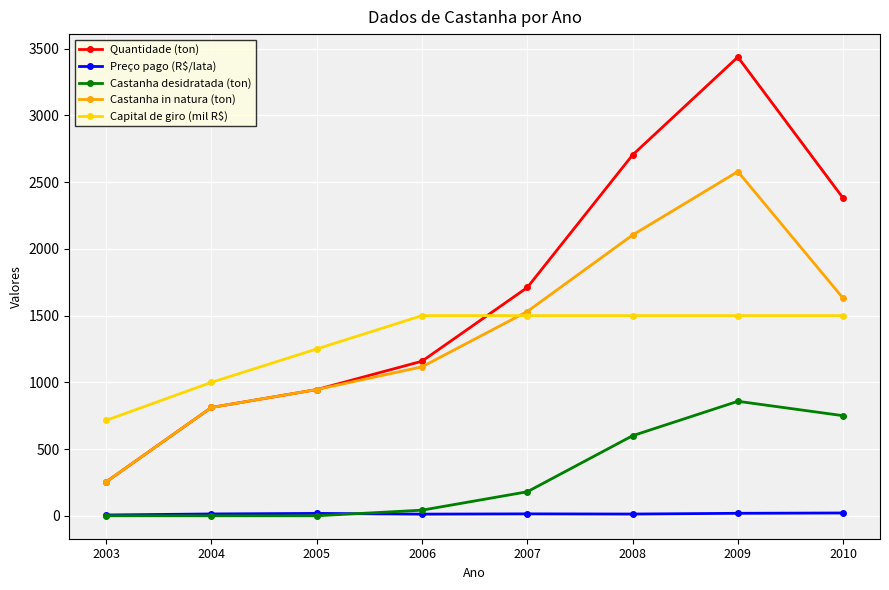

List the series in order of their peak value, lowest first.

Preço pago (R$/lata), Castanha desidratada (ton), Capital de giro (mil R$), Castanha in natura (ton), Quantidade (ton)